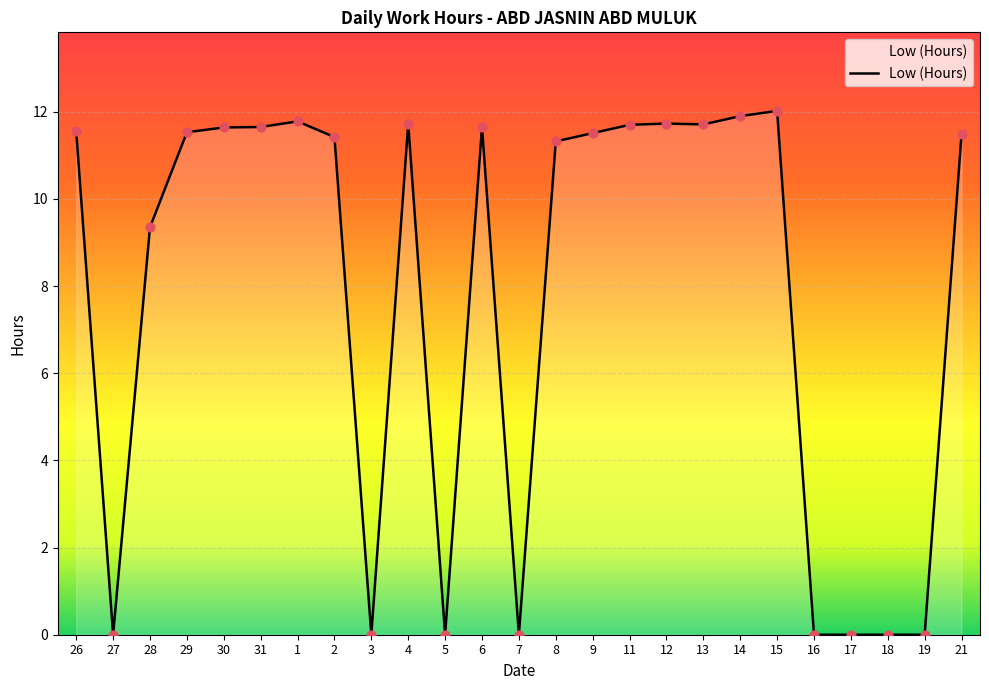

Between 14 and 30, which is larger?

14